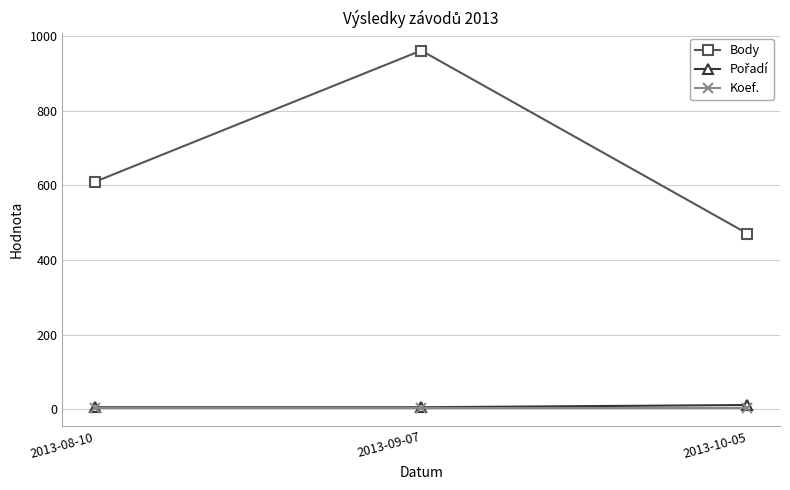

The Body series shows 421 at 2013-08-10. True or false?

False